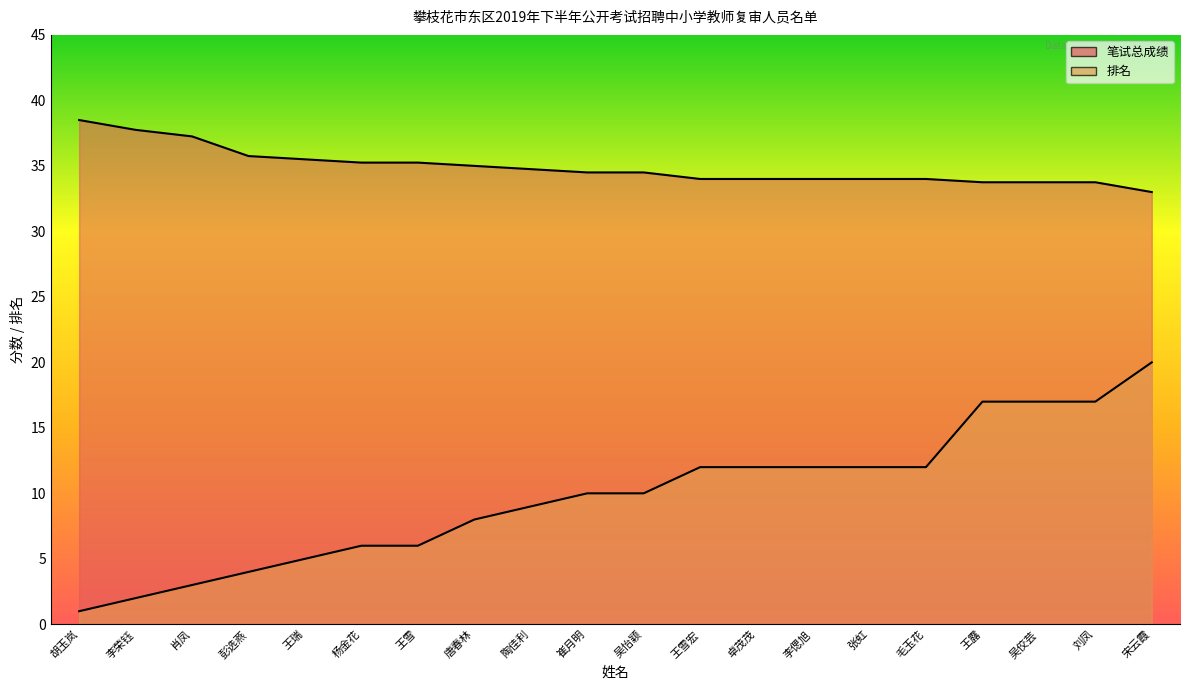

What is the value of the 笔试总成绩 point at the 7th from the left?

35.2